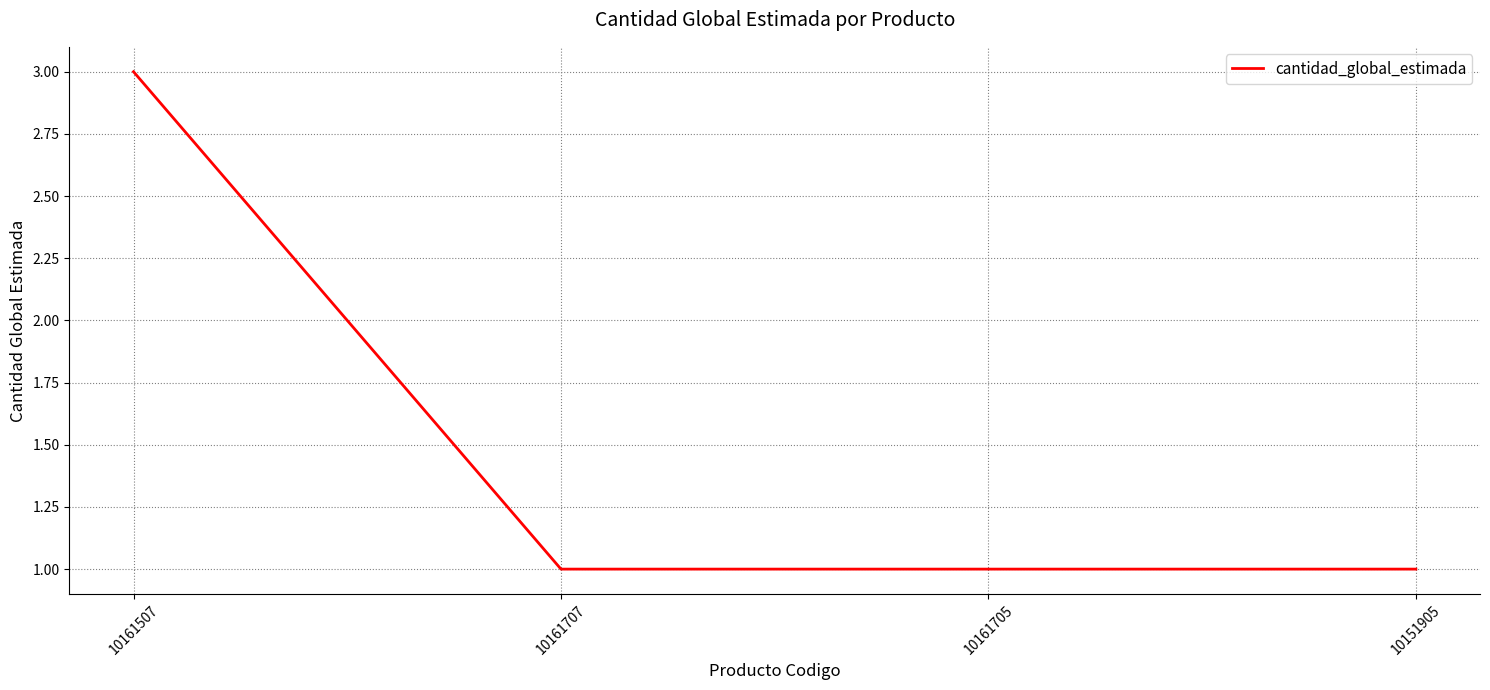

What value does the data have at 10161705?

1